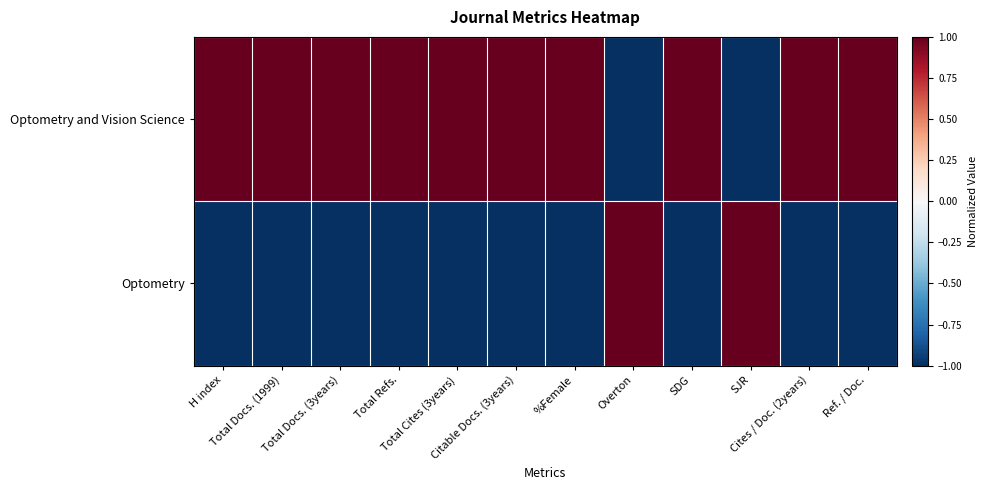

Reading left to right, list all the values displayed in this chart.

Optometry and Vision Science: H index=1	Total Docs. (1999)=1	Total Docs. (3years)=1	Total Refs.=1	Total Cites (3years)=1	Citable Docs. (3years)=1	%Female=1	Overton=-1	SDG=1	SJR=-1	Cites / Doc. (2years)=1	Ref. / Doc.=1
Optometry: H index=-1	Total Docs. (1999)=-1	Total Docs. (3years)=-1	Total Refs.=-1	Total Cites (3years)=-1	Citable Docs. (3years)=-1	%Female=-1	Overton=1	SDG=-1	SJR=1	Cites / Doc. (2years)=-1	Ref. / Doc.=-1